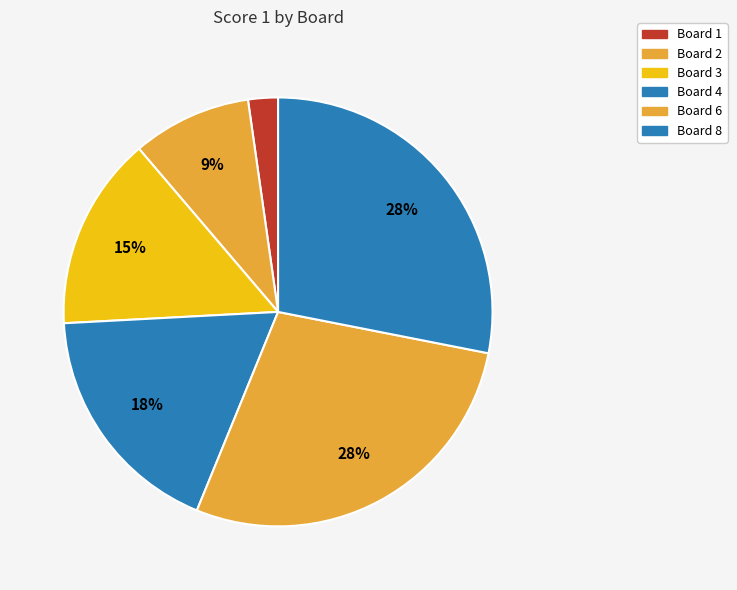

Which slice is the smallest?

Board 1